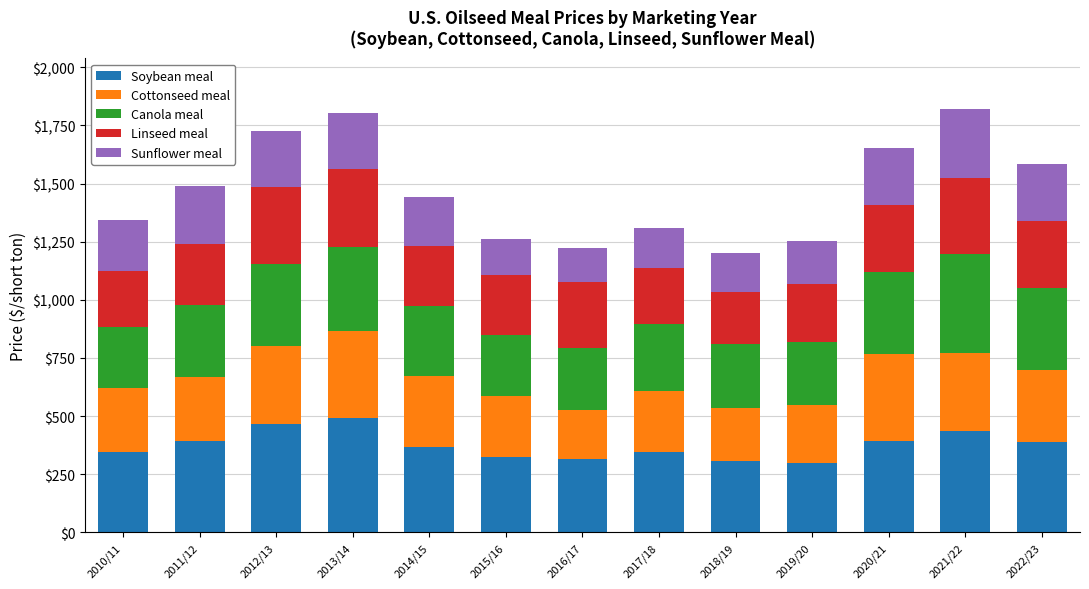

What is the total value across all series at 2021/22?

1820.0